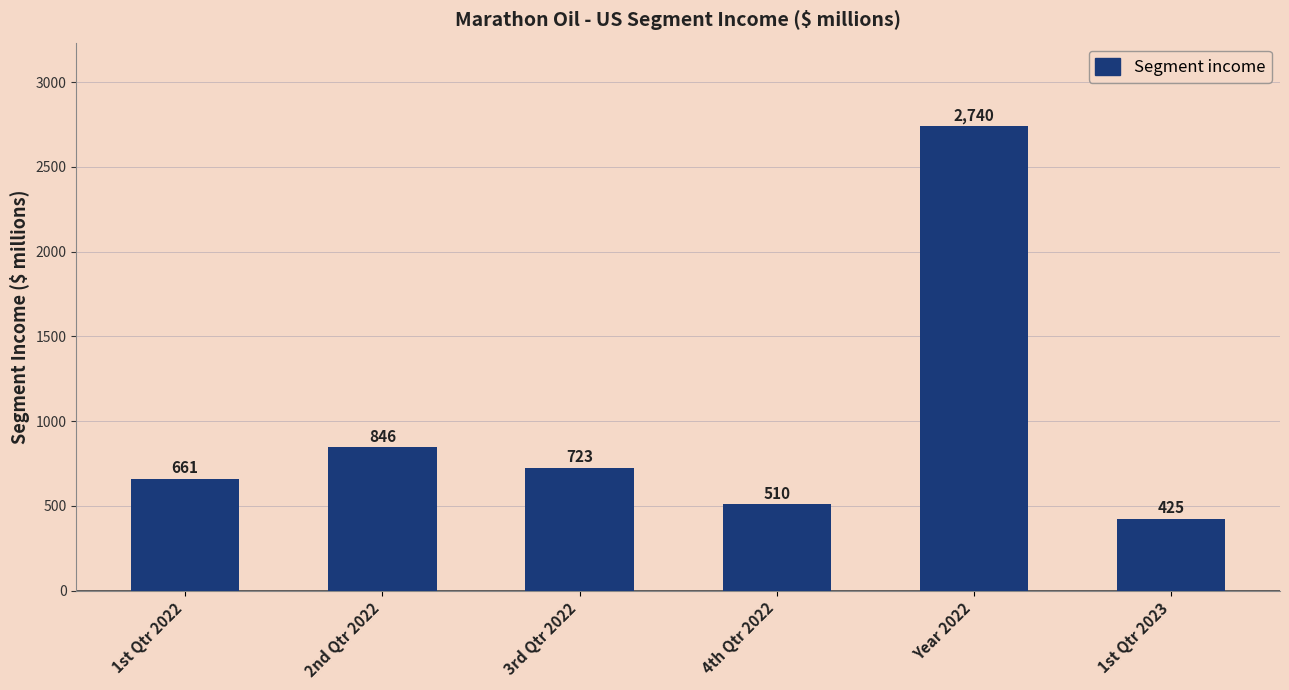

Where is the data nearest to the value 1582?

2nd Qtr 2022